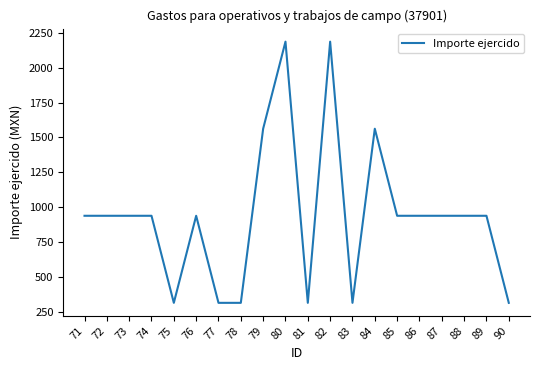

How many lines are shown in the chart?

1